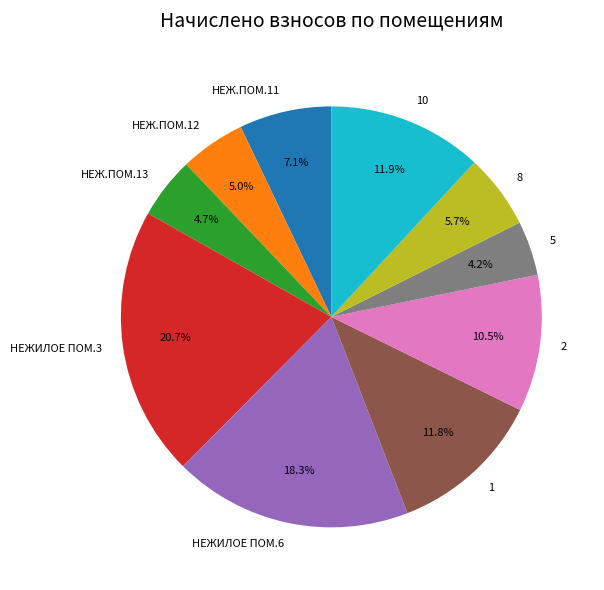

Is there a majority slice in this chart?

No